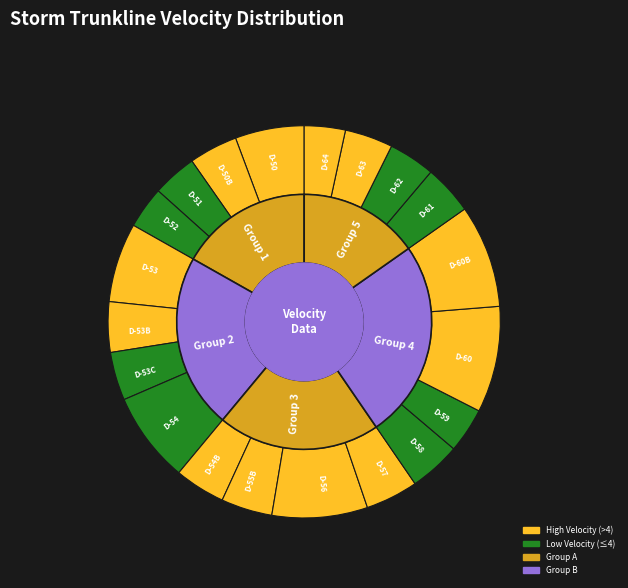

Which slice is the largest?

D-60